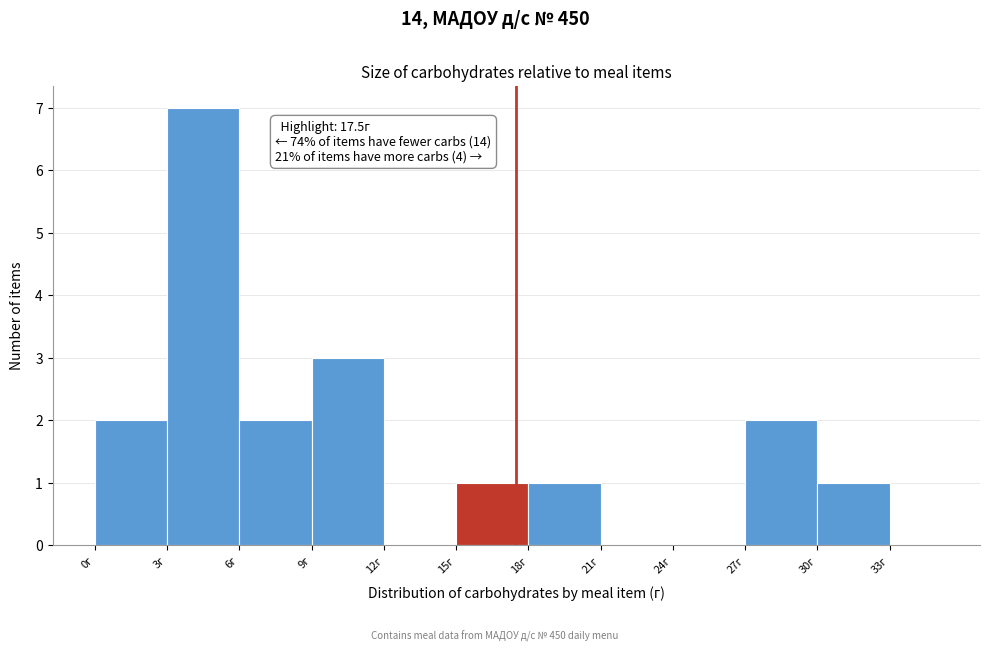

Which range on the x-axis has the tallest bar?

3 to 6